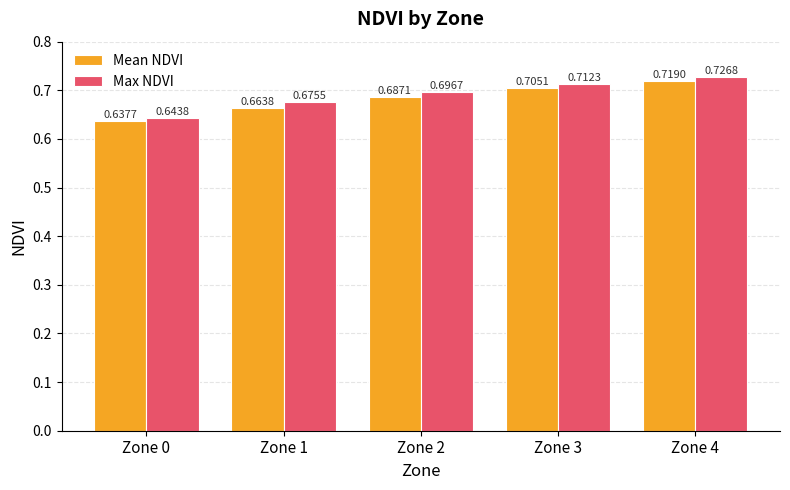

What is the total value across all series at Zone 1?

1.3